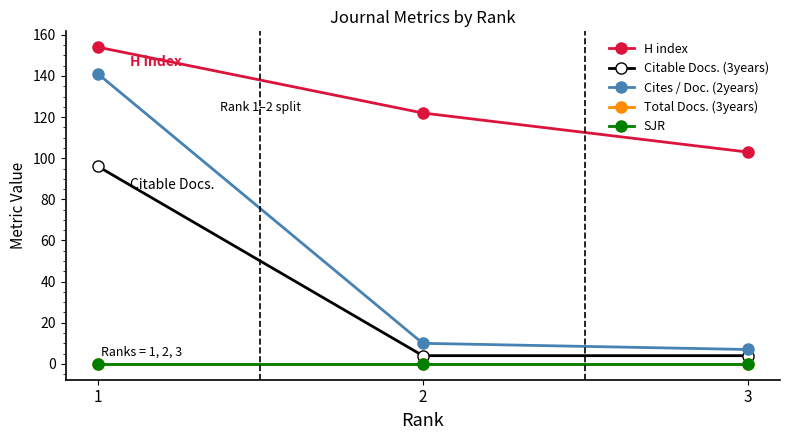

How many lines are shown in the chart?

5